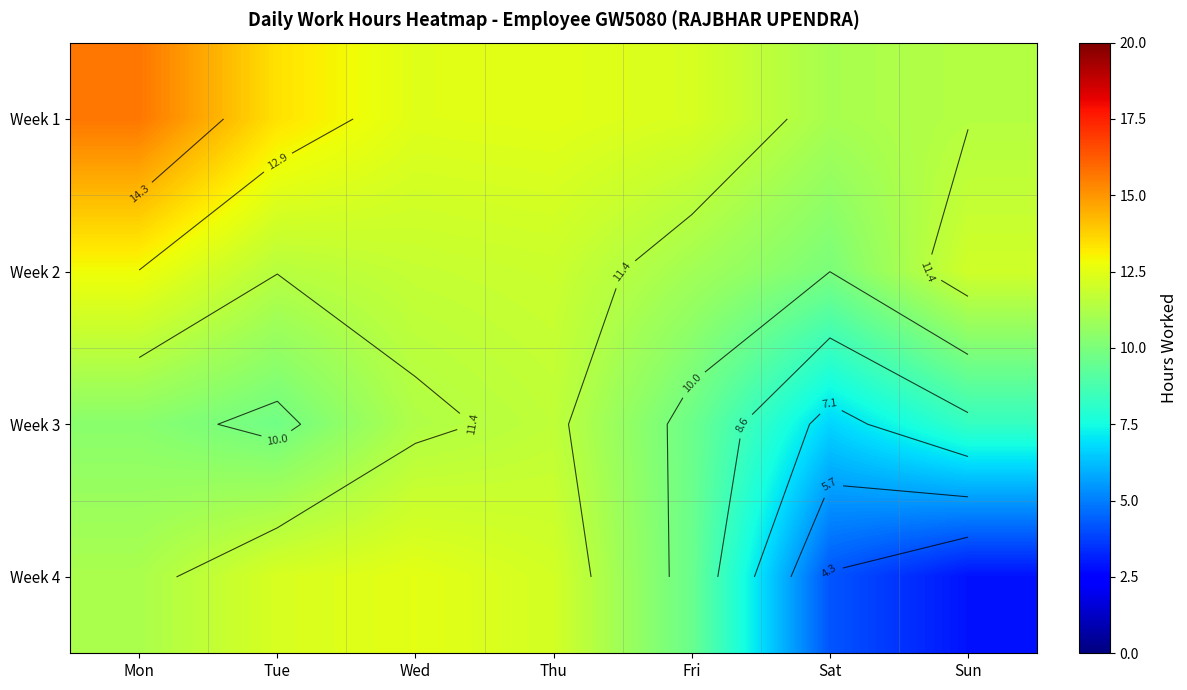

At which category is the sum across all series the highest?

Mon